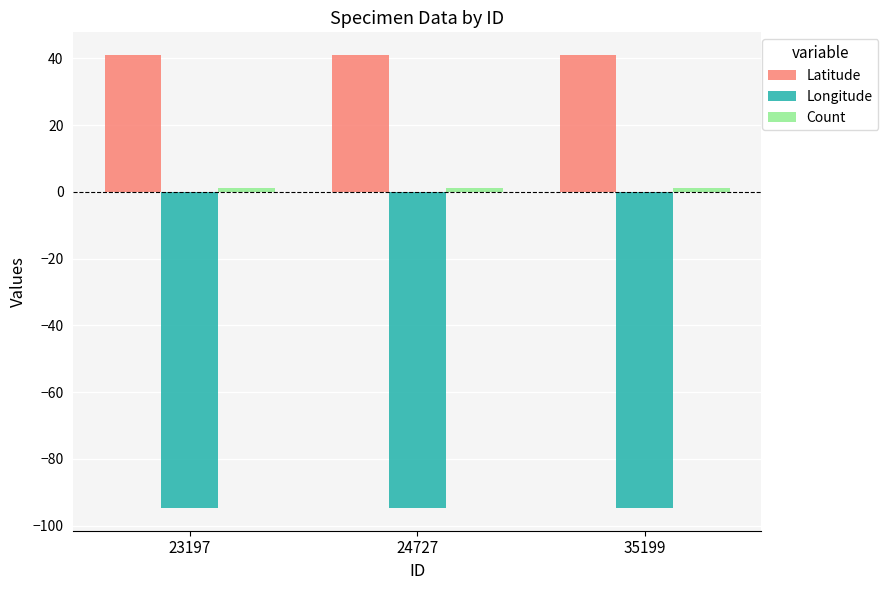

What is the value of the Latitude bar at the 2nd from the left?

41.0